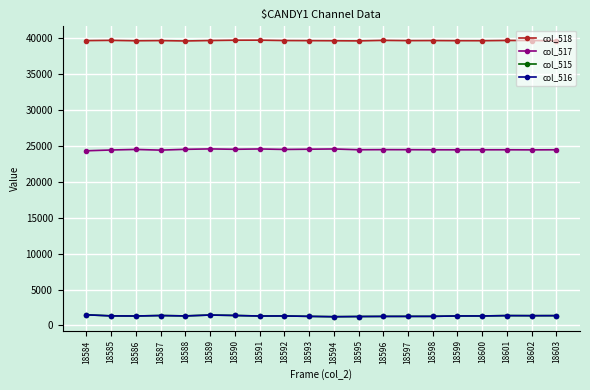

What is the approximate value of col_518 at 18593, to the nearest 10?

39700